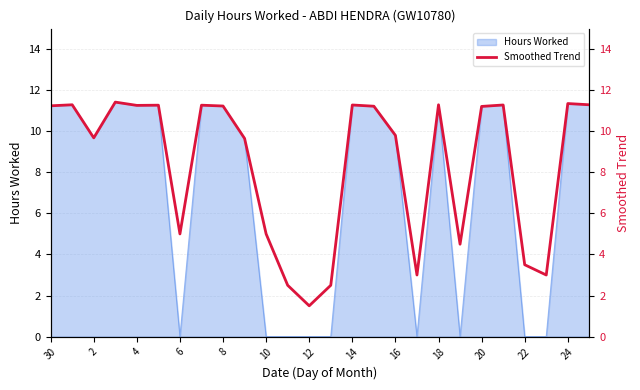

How many points are higher than both their immediate neighbors (excluding endpoints)?

8